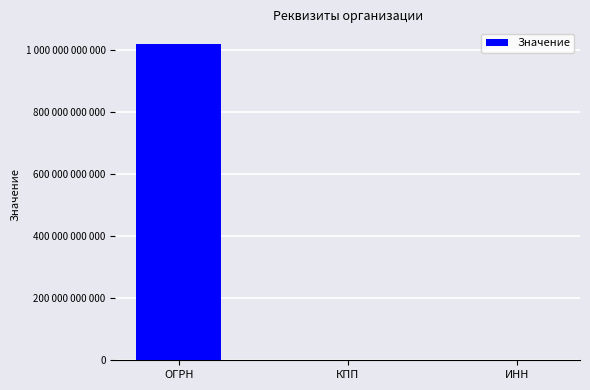

What is the minimum value shown in the chart?

57101001